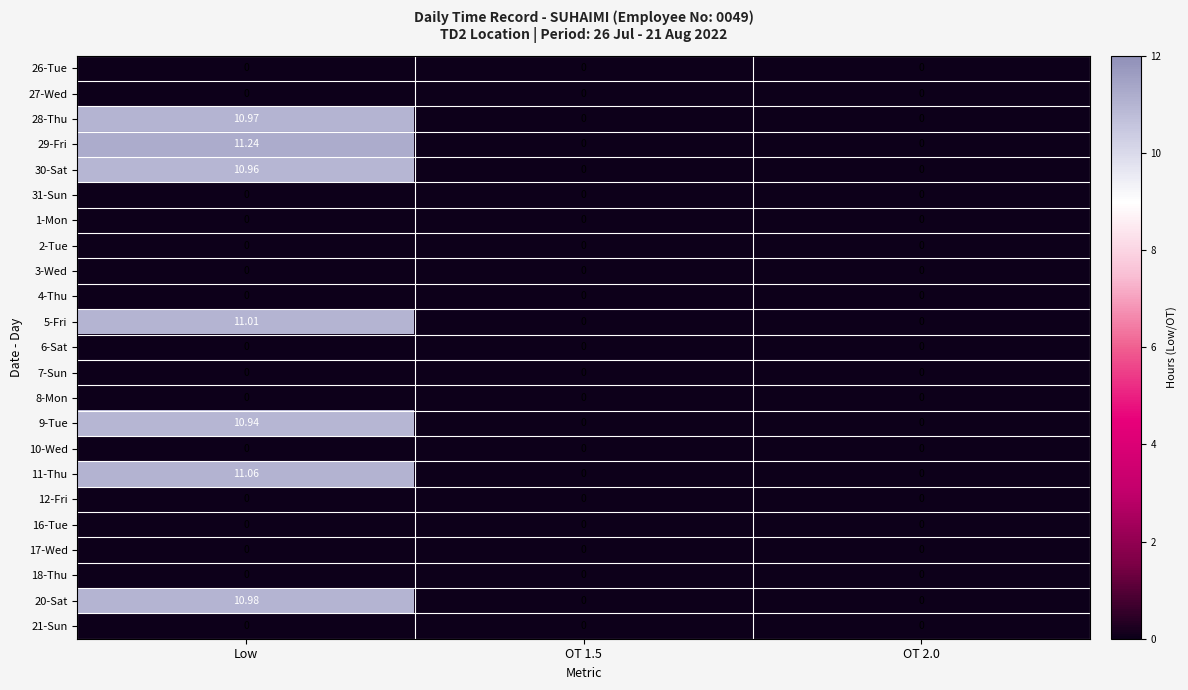

Which category has the highest value across all series?

Low